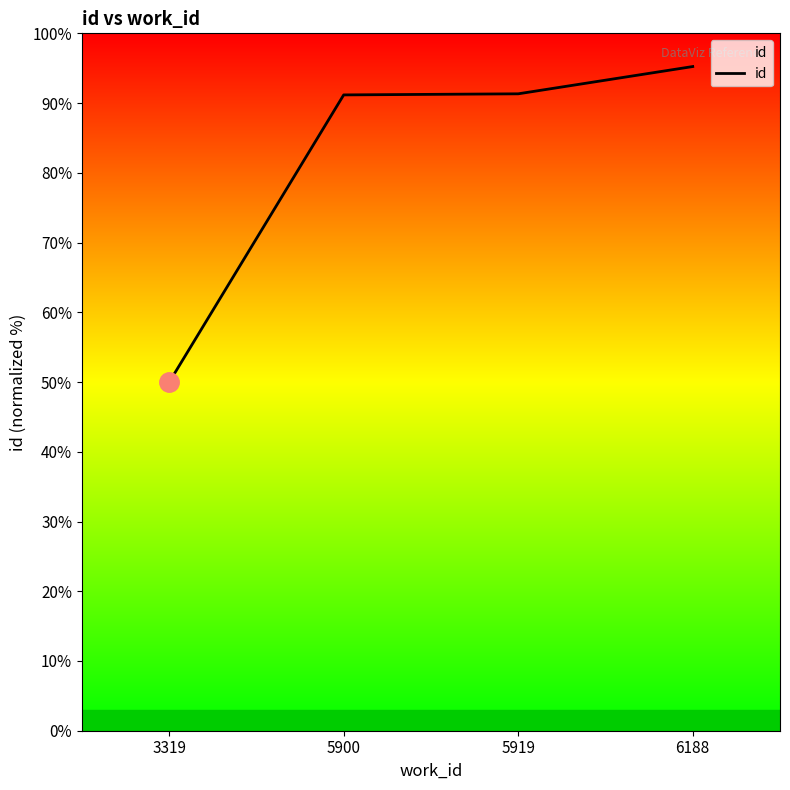

True or false: there are more than 1 points higher than both neighbors.

False